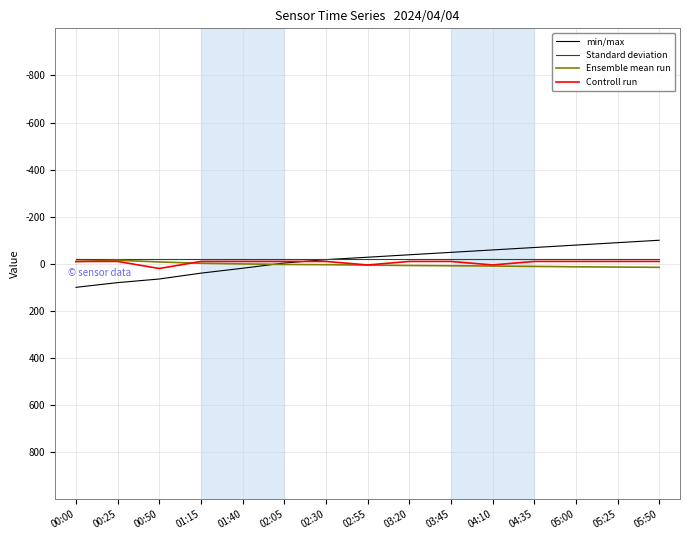

Which series has the widest spread of values?

min/max